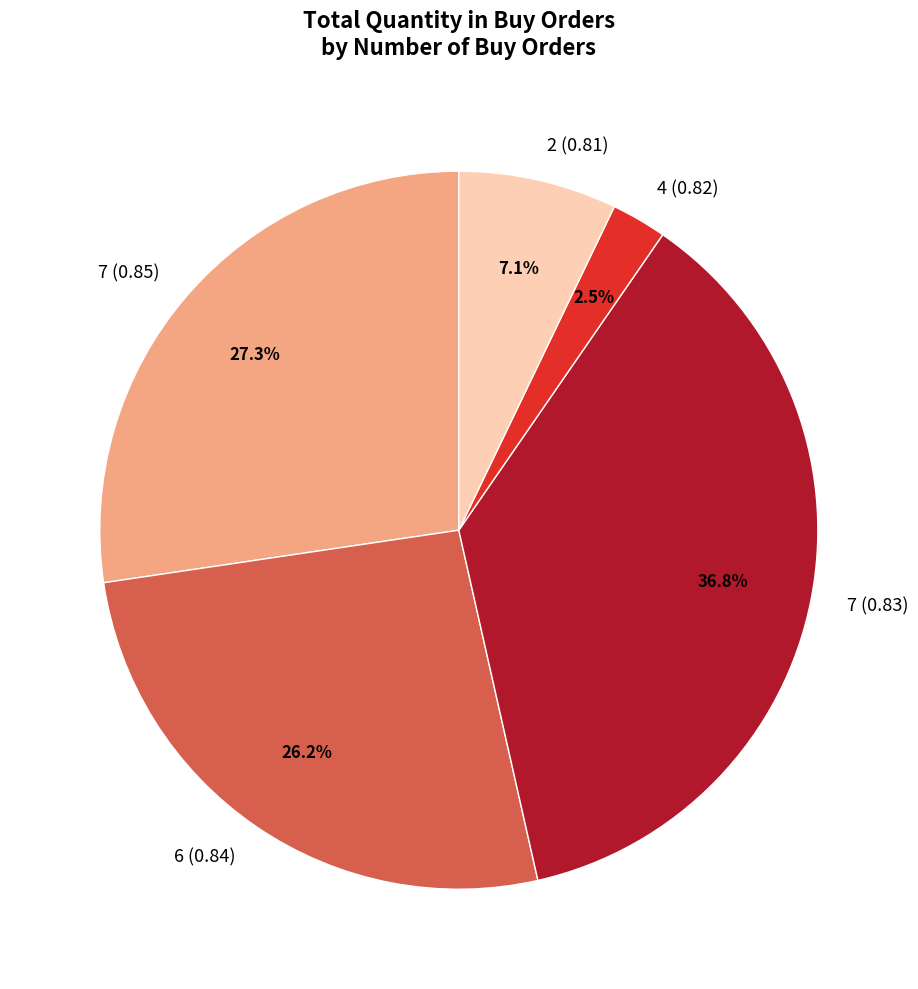

Does any single category account for the majority?

No